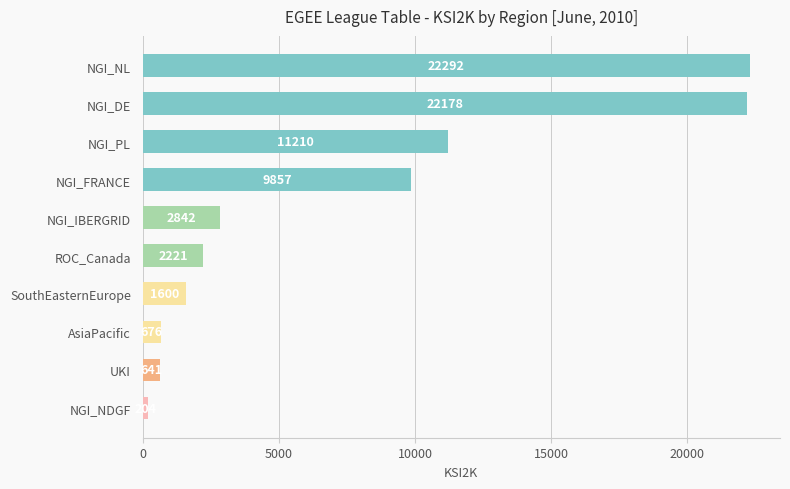

Rank the categories by value from lowest to highest.

NGI_NDGF, UKI, AsiaPacific, SouthEasternEurope, ROC_Canada, NGI_IBERGRID, NGI_FRANCE, NGI_PL, NGI_DE, NGI_NL